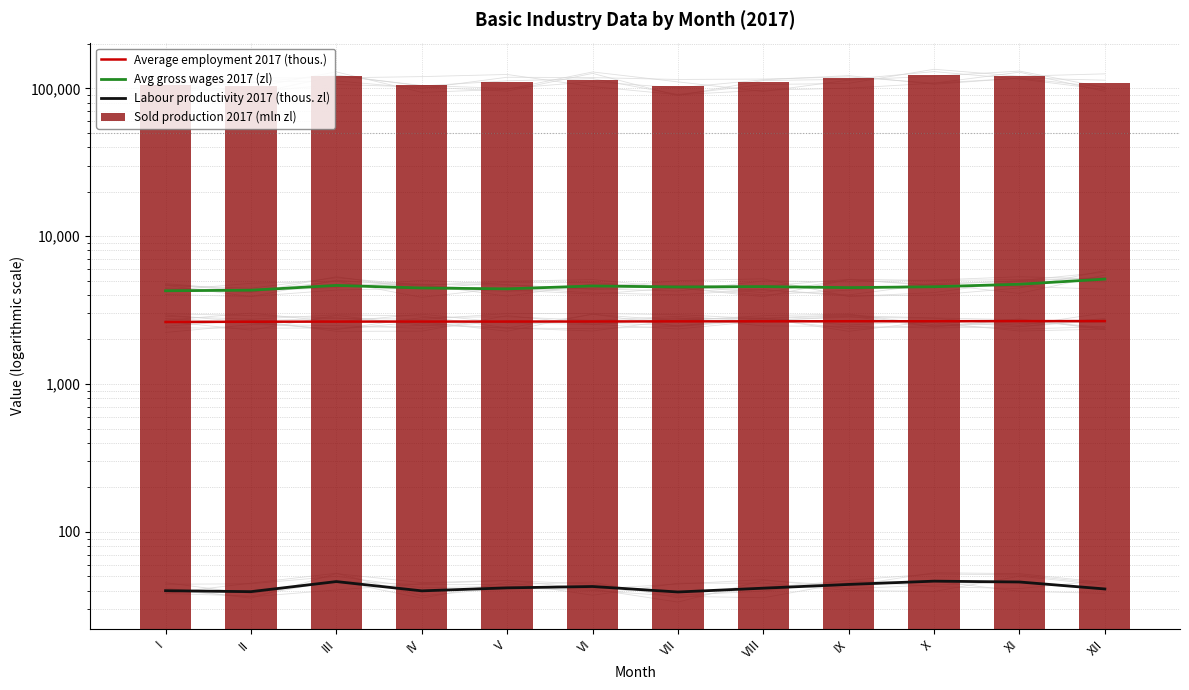

Reading left to right, extract all data points from this chart.

Average employment 2017 (thous.): 2626.4	2637.7	2642.9	2644.7	2644.1	2647.6	2652.6	2654.5	2657.6	2658.6	2662.6	2663.4
Avg gross wages 2017 (zl): 4272.1	4310.9	4641.7	4461.6	4401.1	4603.6	4532.1	4558.9	4486.5	4548.3	4729.1	5122.4
Labour productivity 2017 (thous. zl): 40.0	39.4	46.1	39.9	41.8	42.7	39.2	41.6	44.1	46.4	45.8	41.1
Sold production 2017 (mln zl): 104932.5	103828.9	121794.5	105397.8	110602.1	113075.3	103884.7	110322.6	117104.7	123320.7	121876.2	109389.5